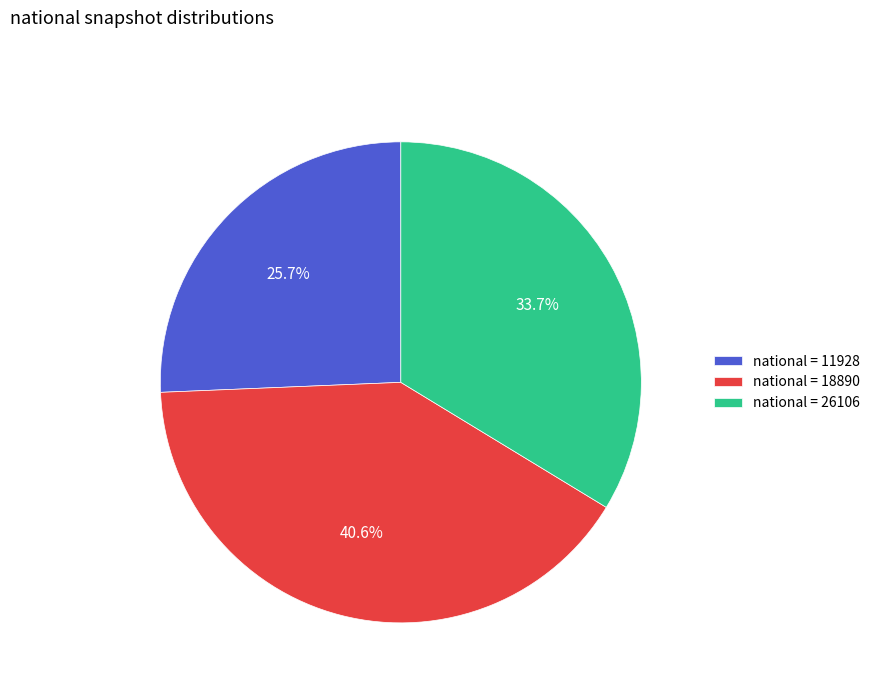

How much of the chart is everything except national = 11928?

74.3%